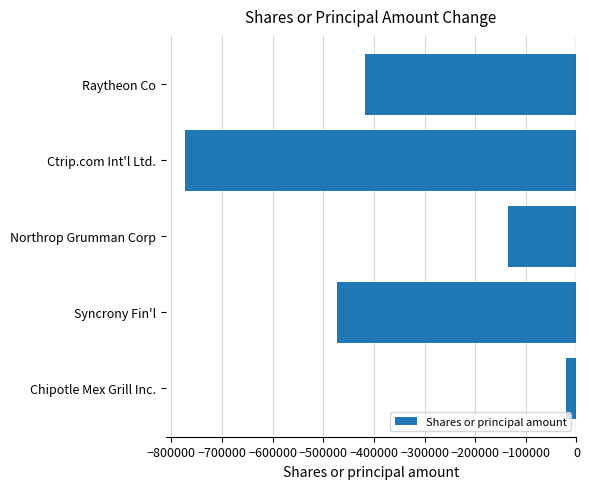

Are the bars grouped side by side (vs. stacked)?

No